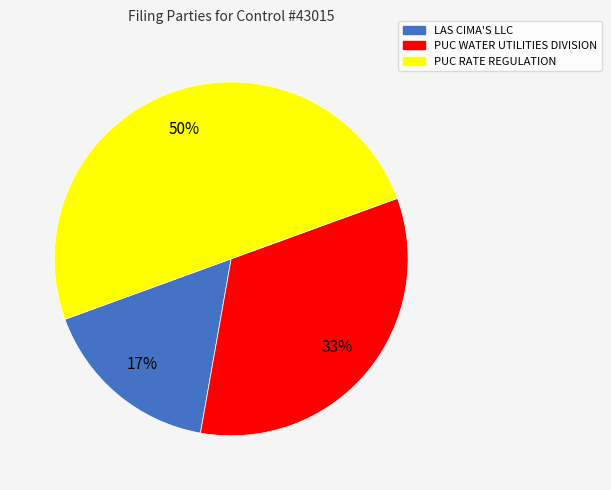

How many slices are in this pie chart?

3